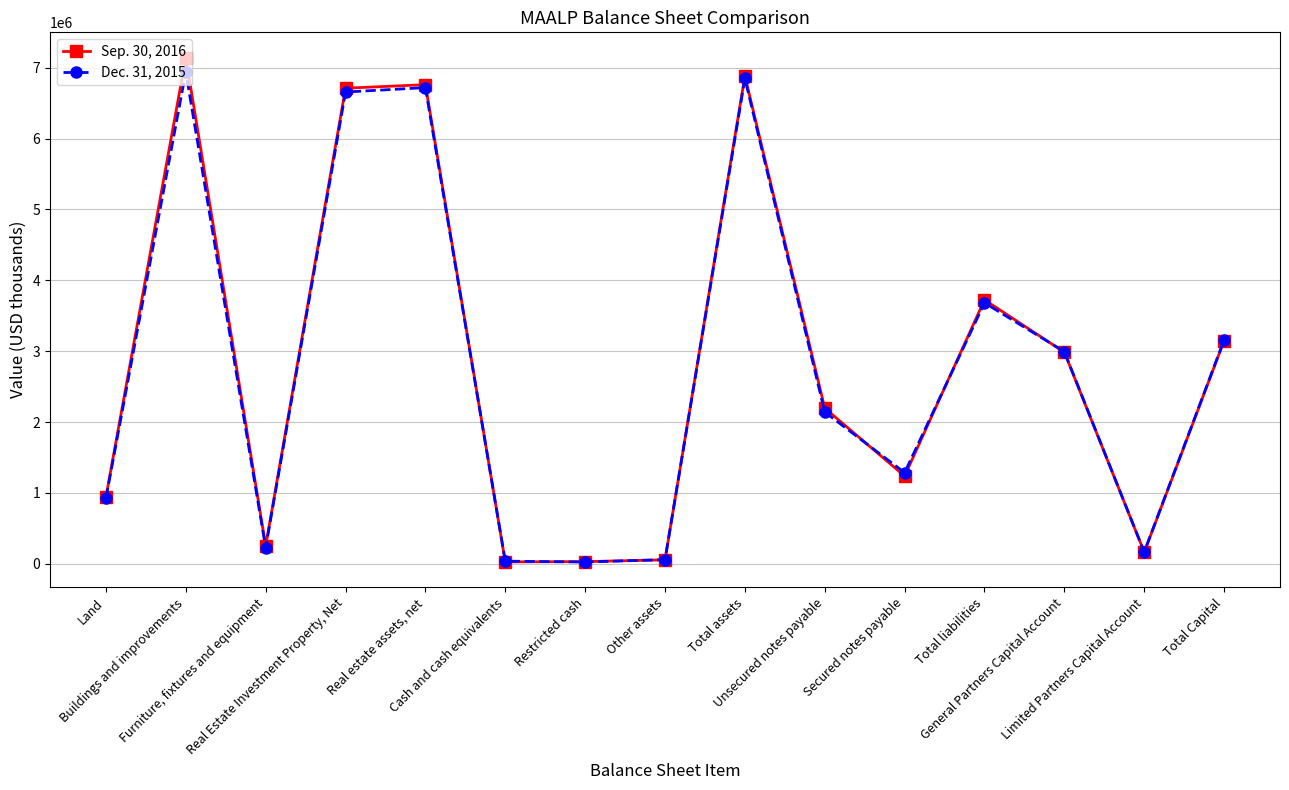

In Sep. 30, 2016, how many points are lower than both neighbors (excluding endpoints)?

4